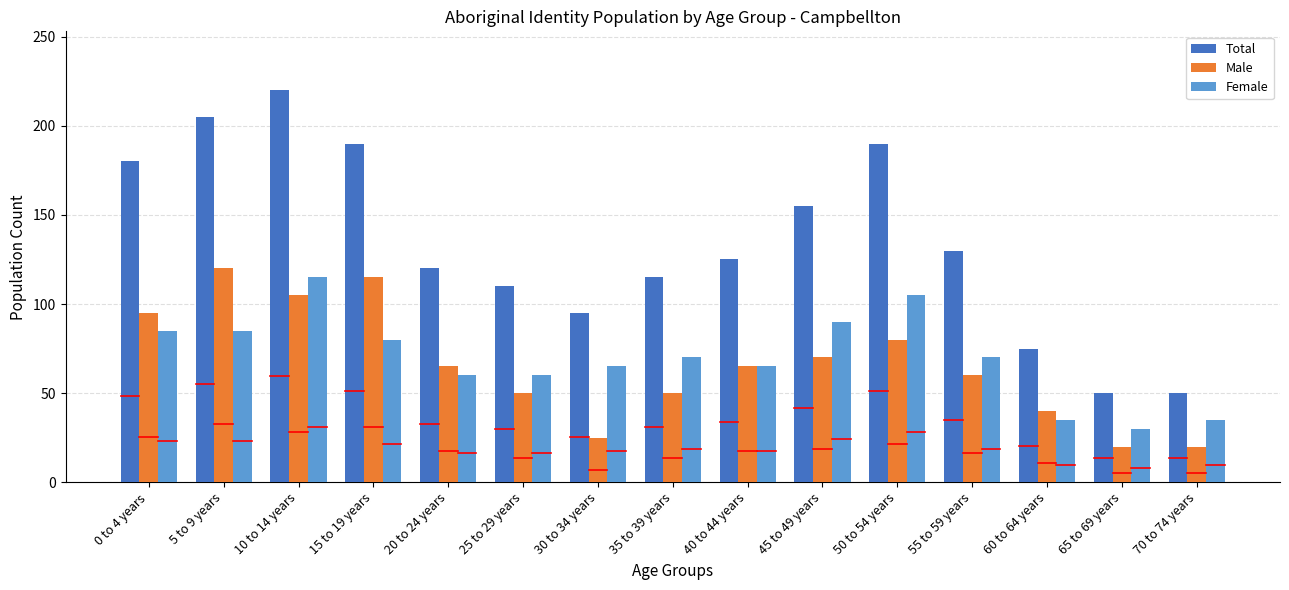

At which label does Female reach its peak?

10 to 14 years